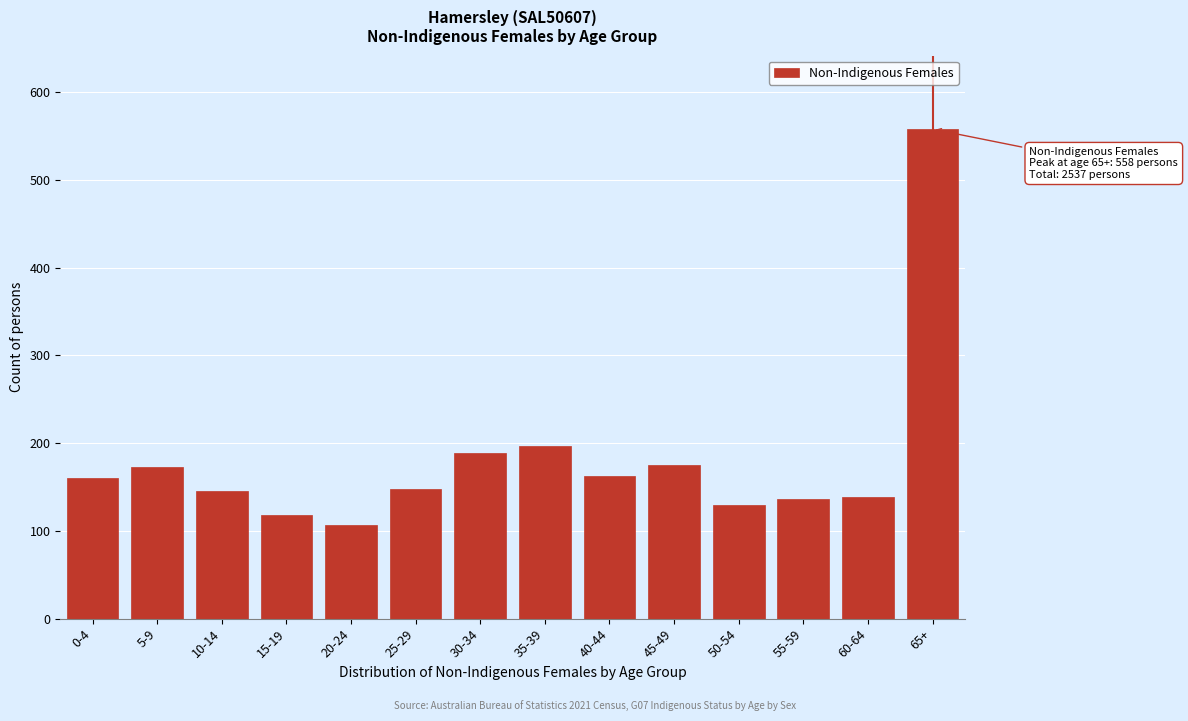

What is the difference between the maximum and minimum values?

451